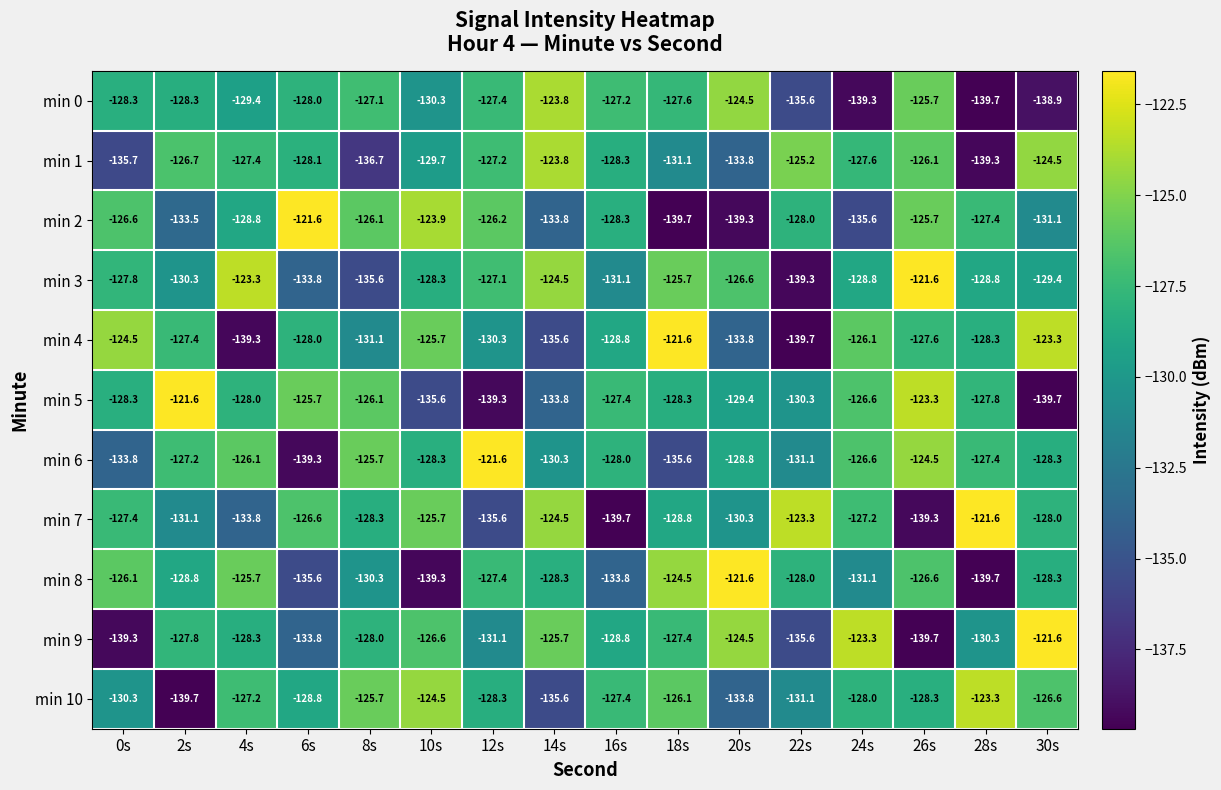

What is the spread (max minus min) of values at 8s?

11.0